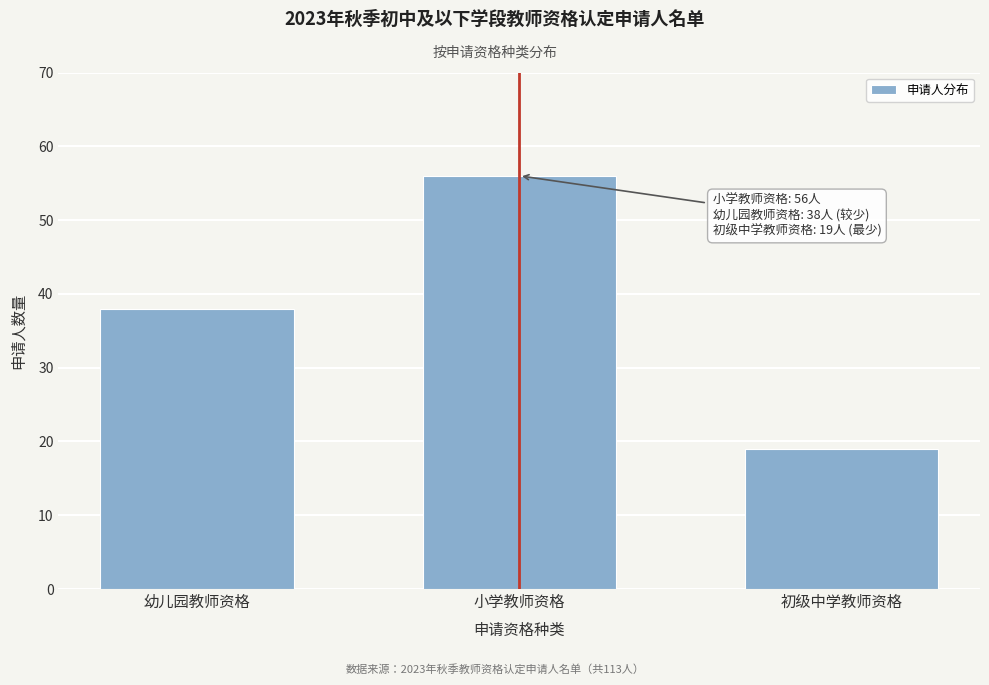

Reading right to left, list all the values displayed in this chart.

初级中学教师资格=19	小学教师资格=56	幼儿园教师资格=38